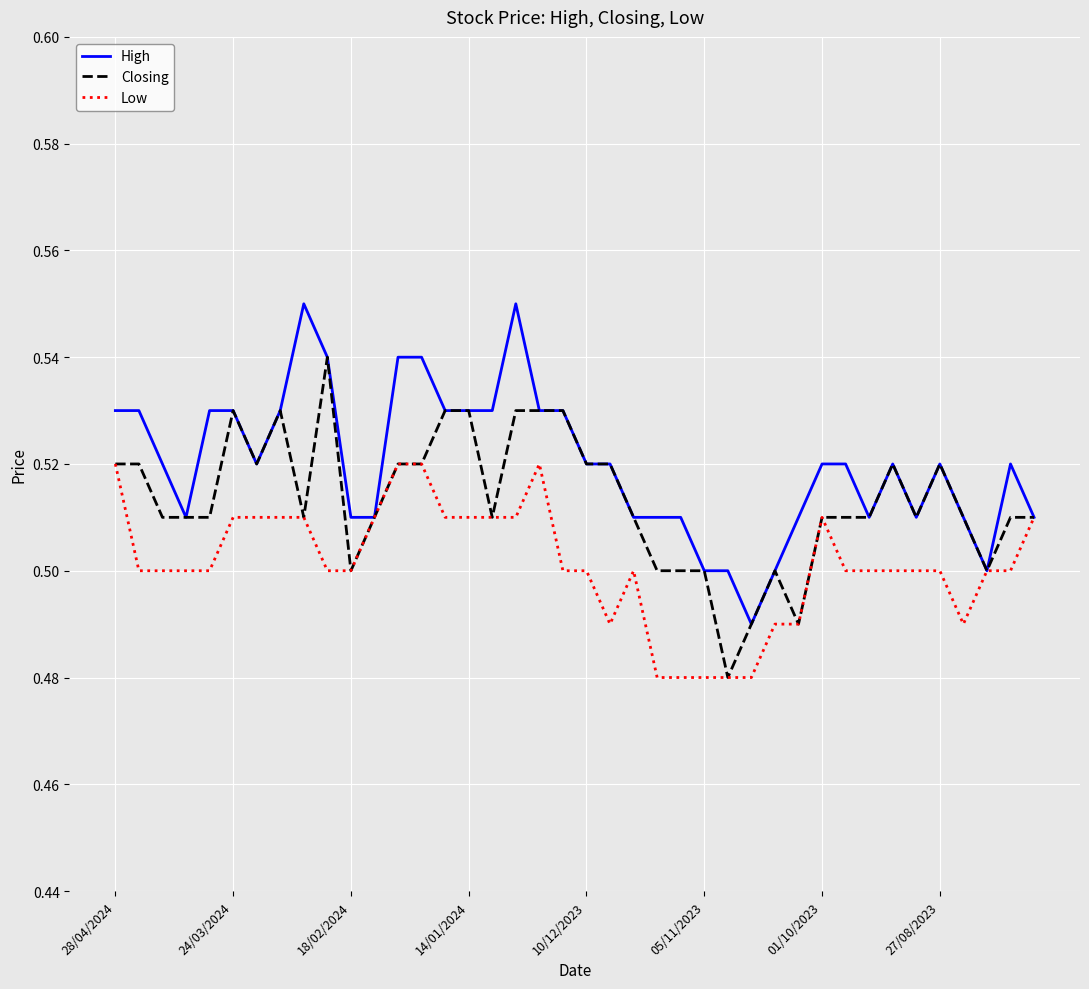

Rank the series by their average value, from highest to lowest.

High, Closing, Low